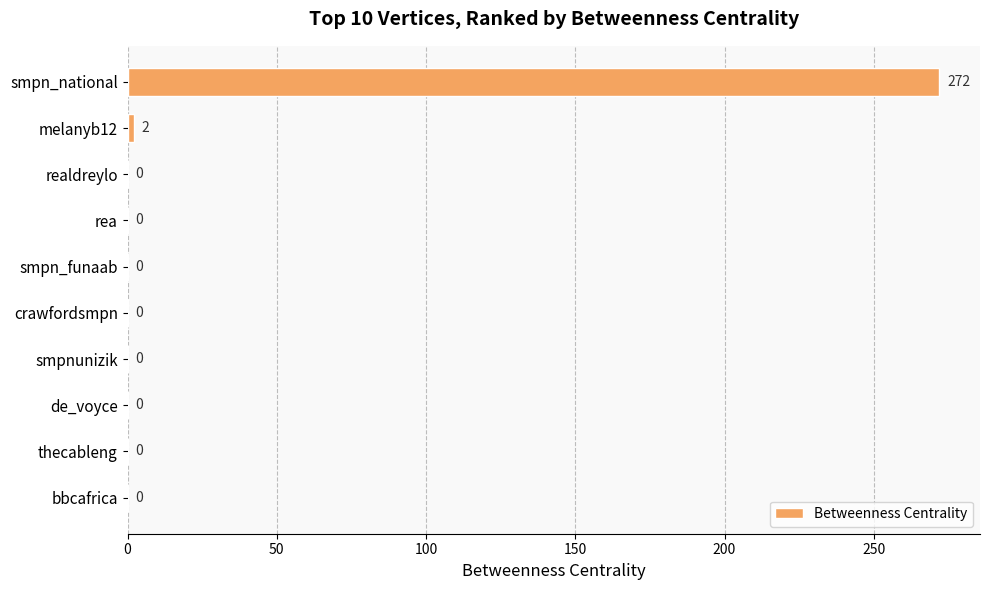

What is the sum of all values?

274